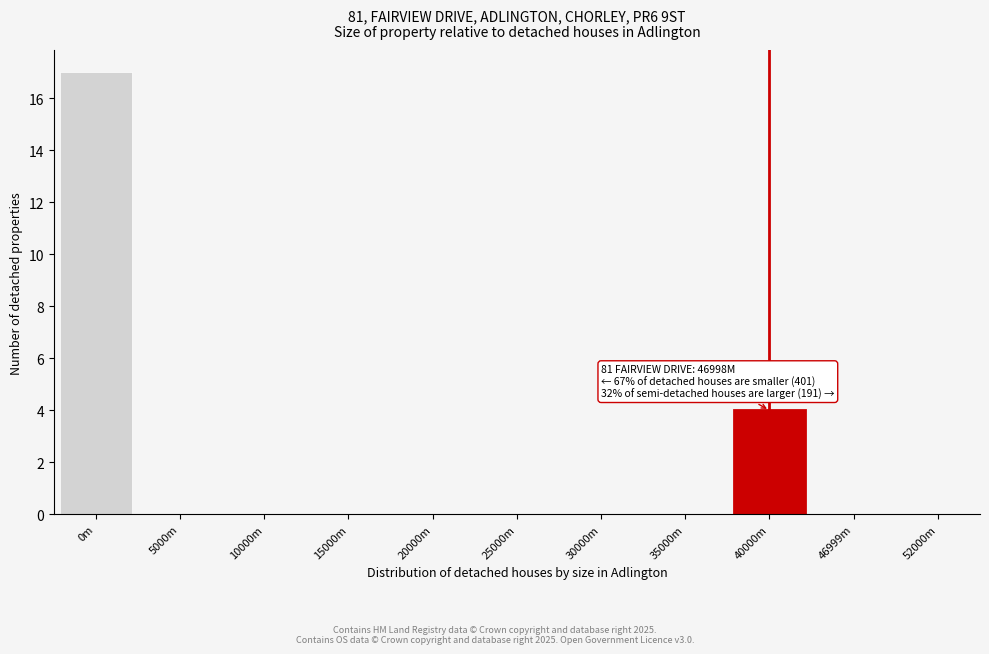

Reading right to left, extract all data points from this chart.

52000m=0	46999m=0	40000m=4	35000m=0	30000m=0	25000m=0	20000m=0	15000m=0	10000m=0	5000m=0	0m=17